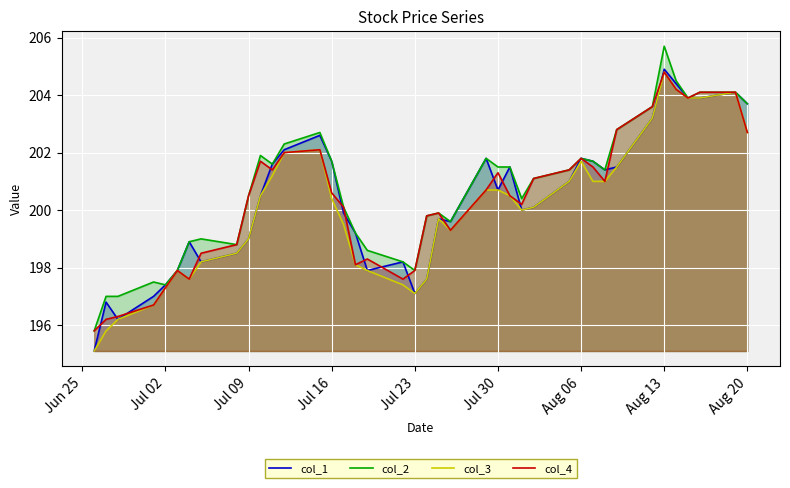

Which series has the widest spread of values?

col_2